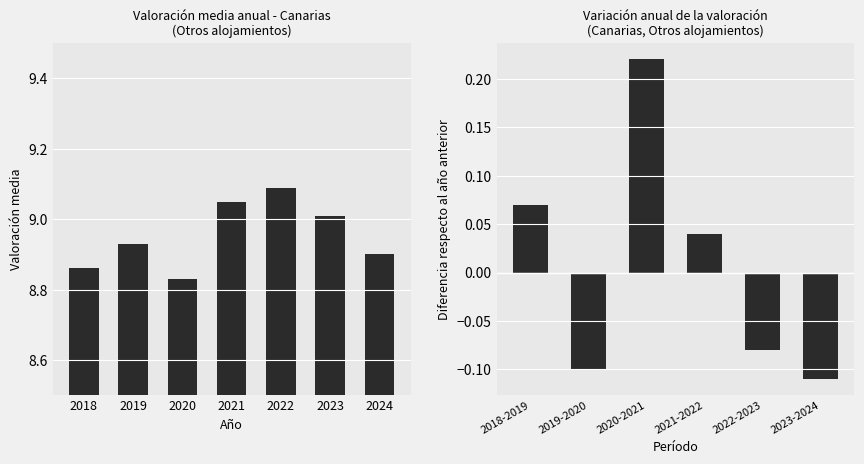

Rank the categories by value from highest to lowest.

2022, 2021, 2023, 2019, 2024, 2018, 2020